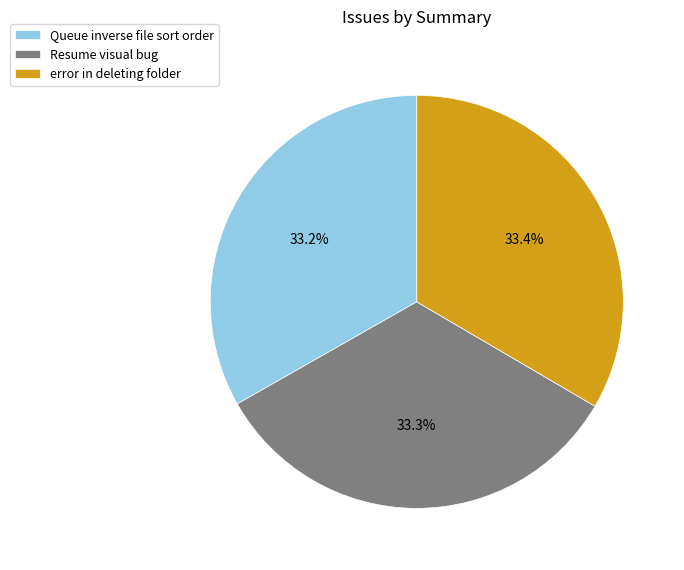

Is it true that Queue inverse file sort order is 46% of the pie?

False